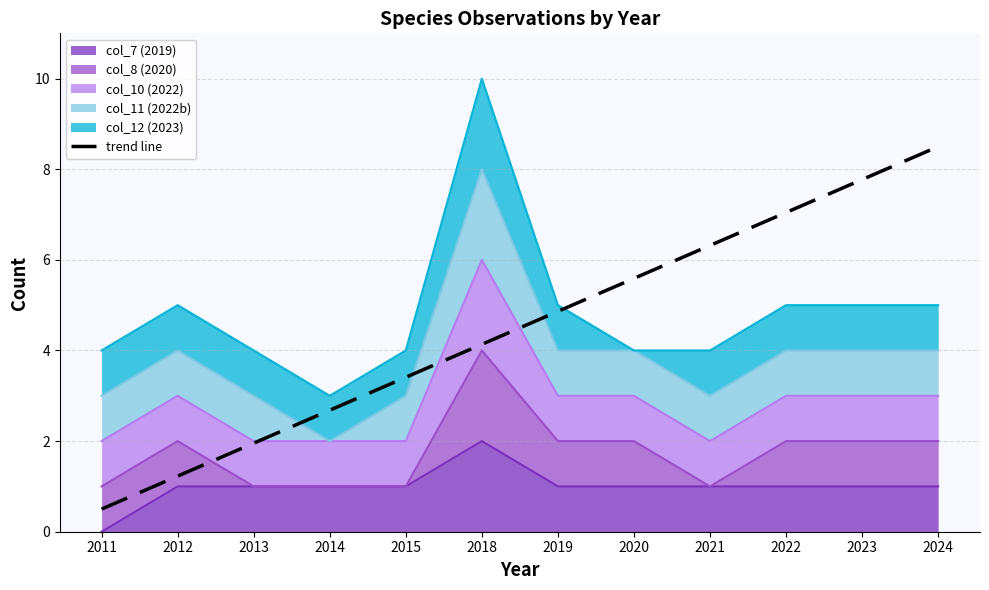

What is the value of the 8th point from the left?

5.6